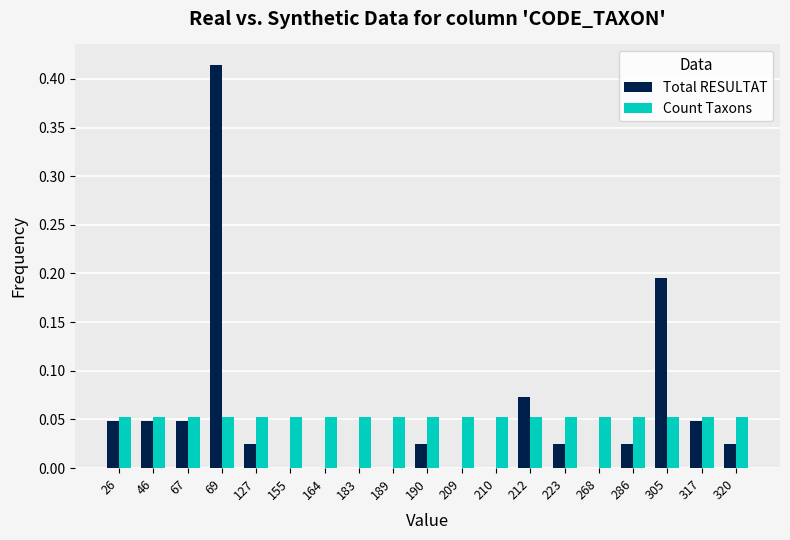

Is it true that Total RESULTAT equals 0.0 at 268?

True